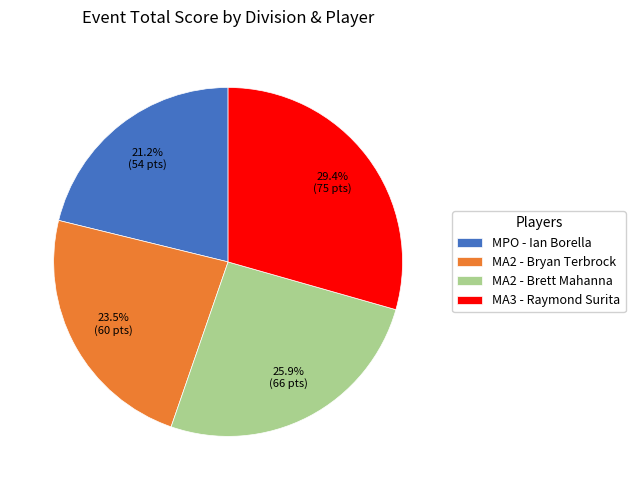

Is the sum of MA3 - Raymond Surita and MA2 - Bryan Terbrock greater than half?

Yes